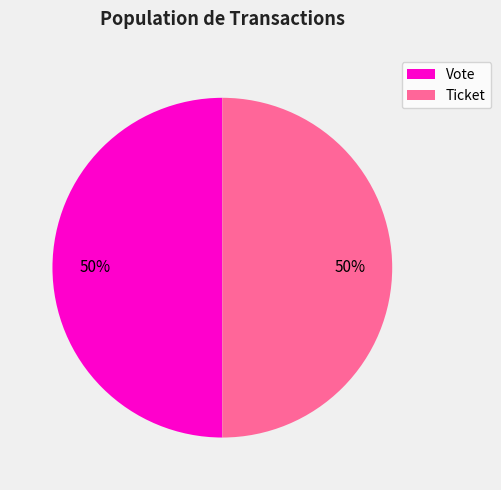

To the nearest percent, what portion does Vote represent?

50%